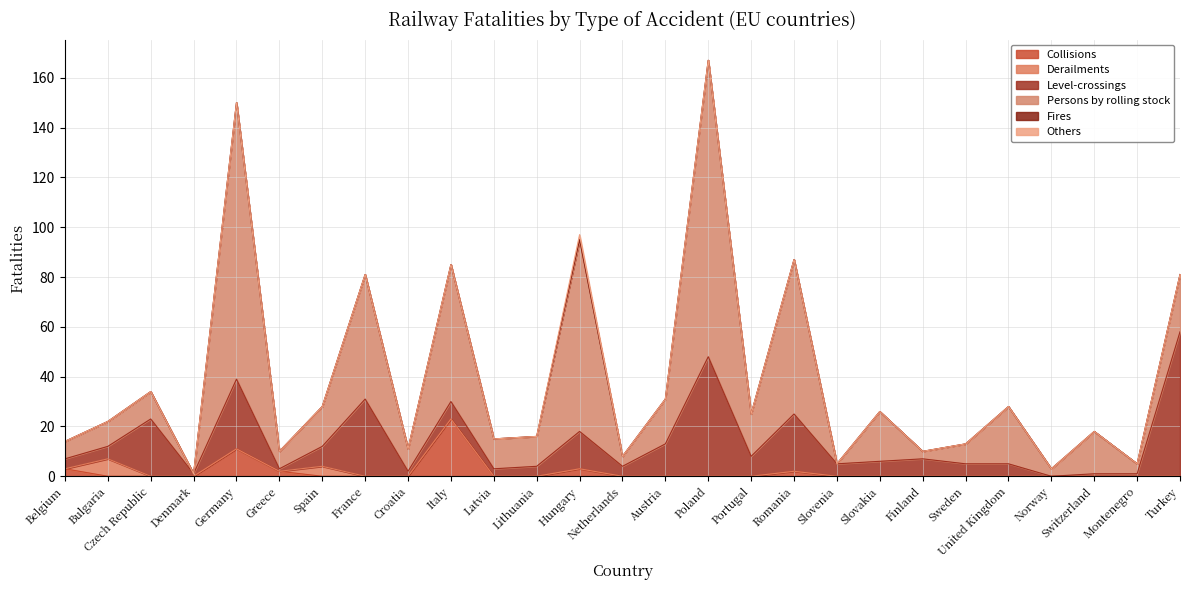

What is the difference between the second highest and minimum values in the Derailments series?

4